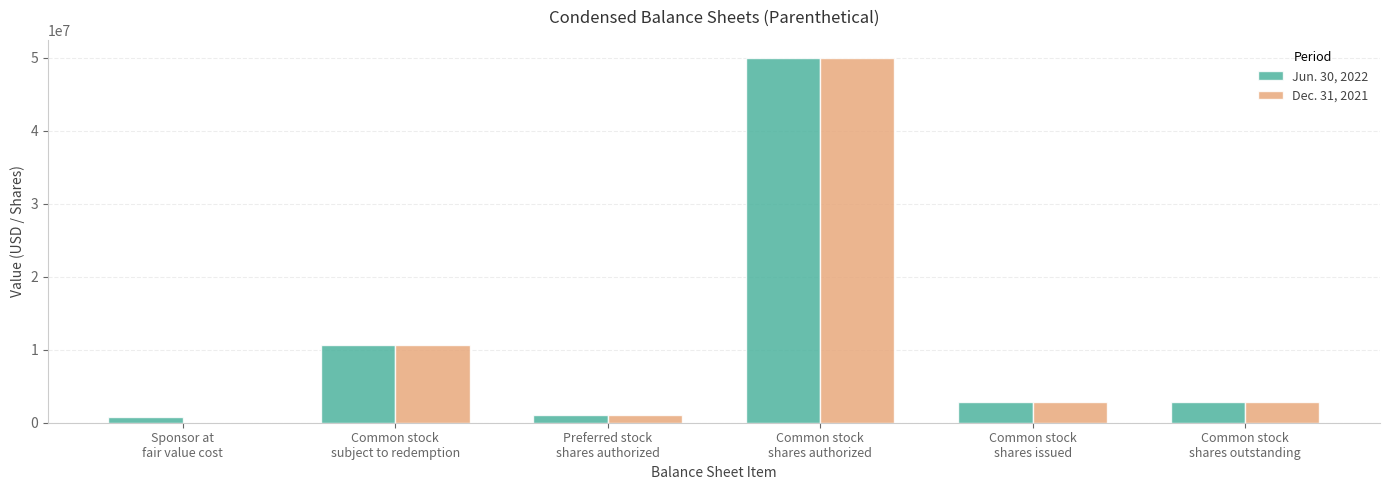

What is the difference between the Jun. 30, 2022 values at Preferred stock
shares authorized and Common stock
shares outstanding?

1850000